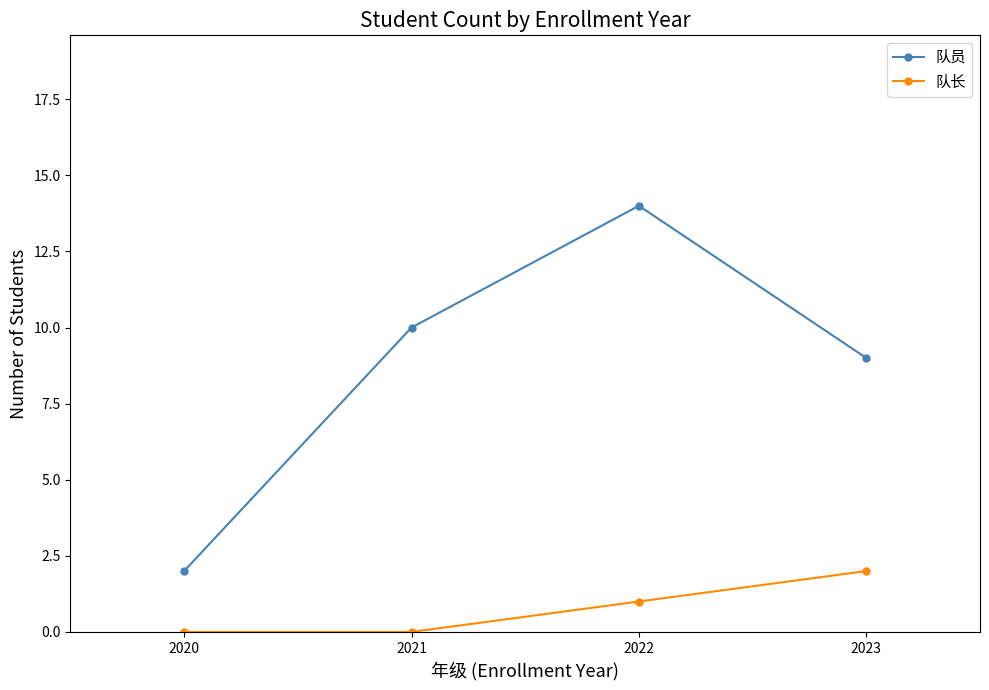

How many distinct data groups are displayed?

2